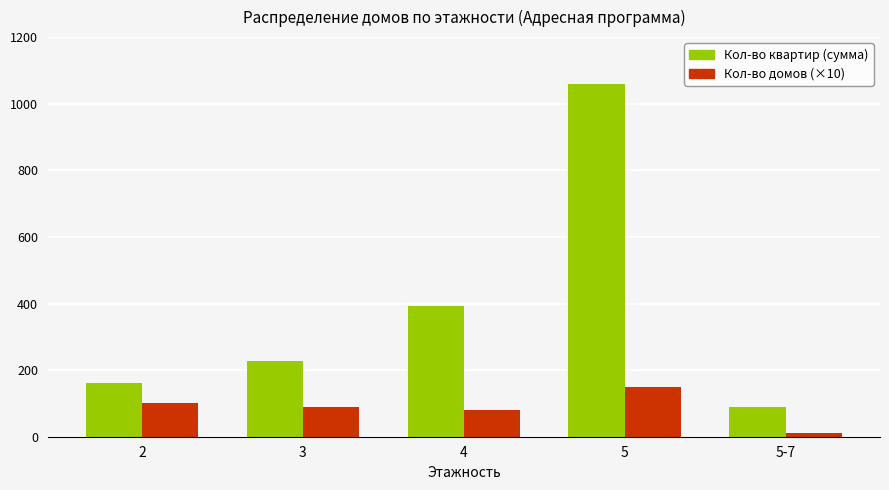

At which label is Кол-во домов (×10) closest to 80?

4